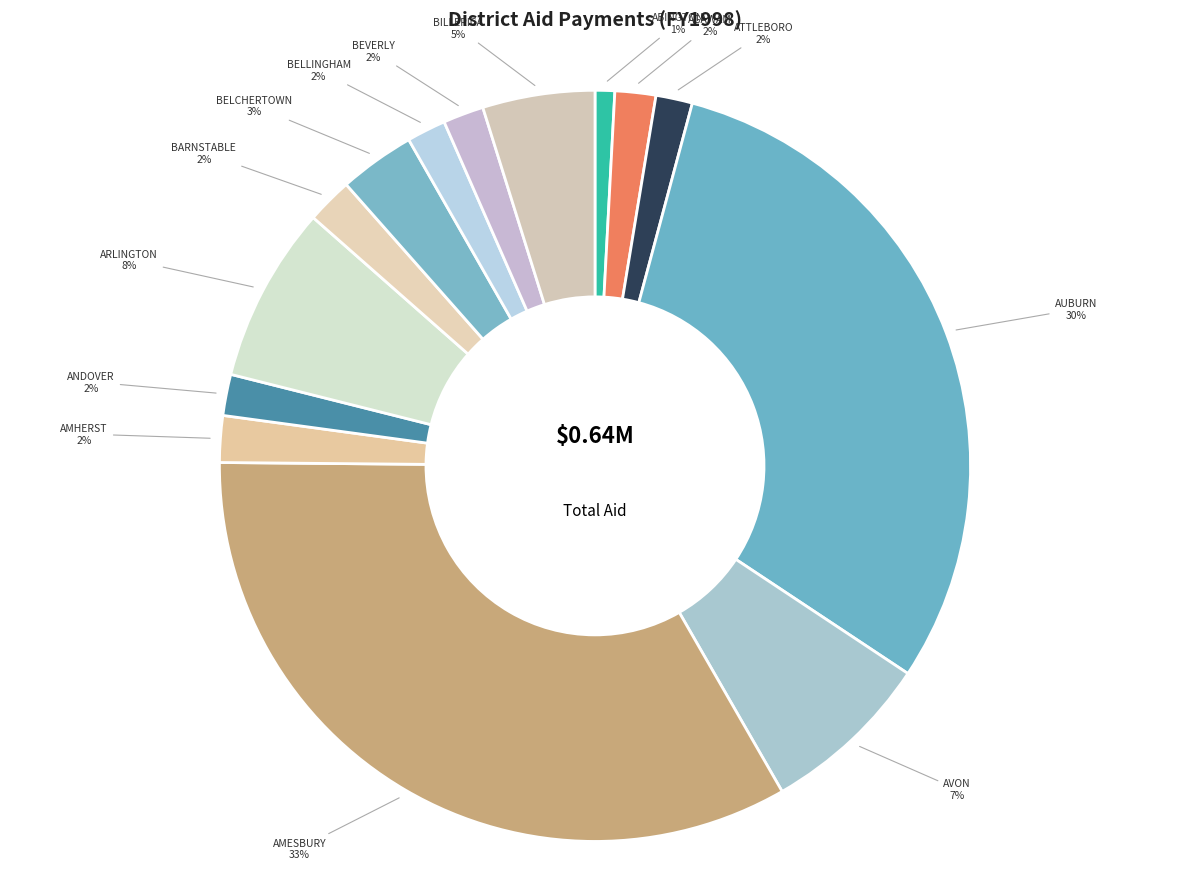

The AVON slice represents 7% of the pie. True or false?

True